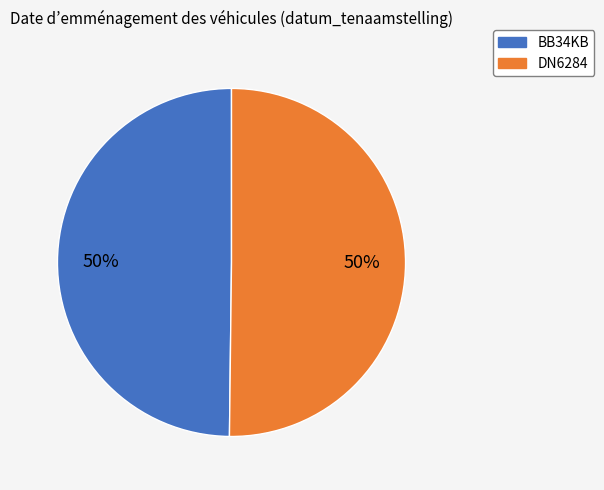

True or false: DN6284 accounts for 42% of the total.

False